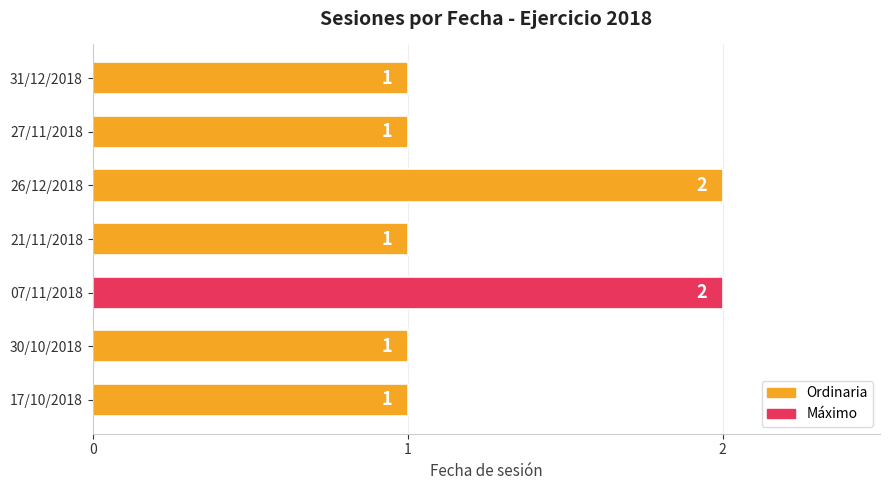

Count the values in the range 1 to 2.

7